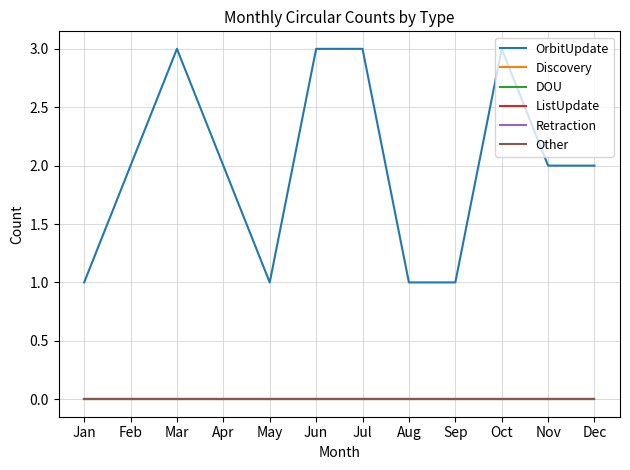

Does the chart have visible grid lines?

Yes